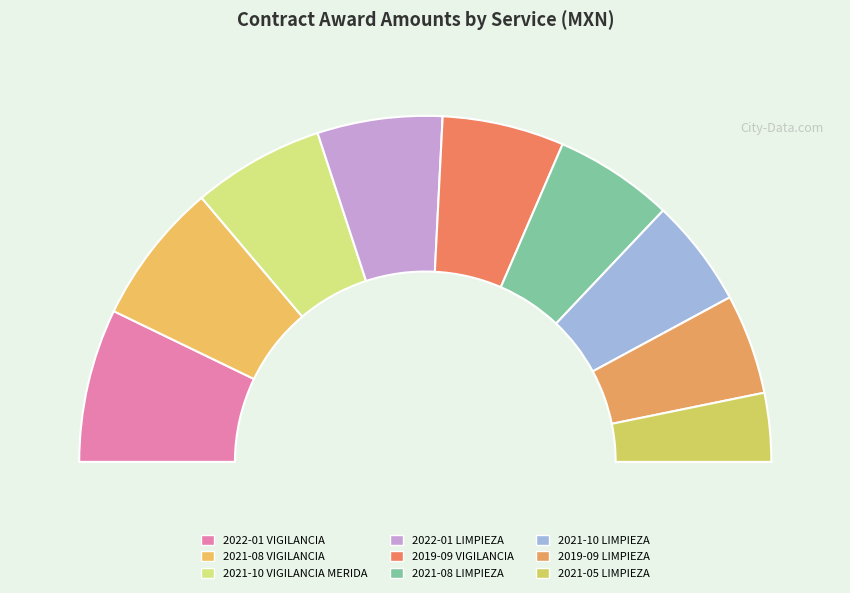

What is the change in value from 2021-10 VIGILANCIA MERIDA to 2019-09 LIMPIEZA?

-46166.9